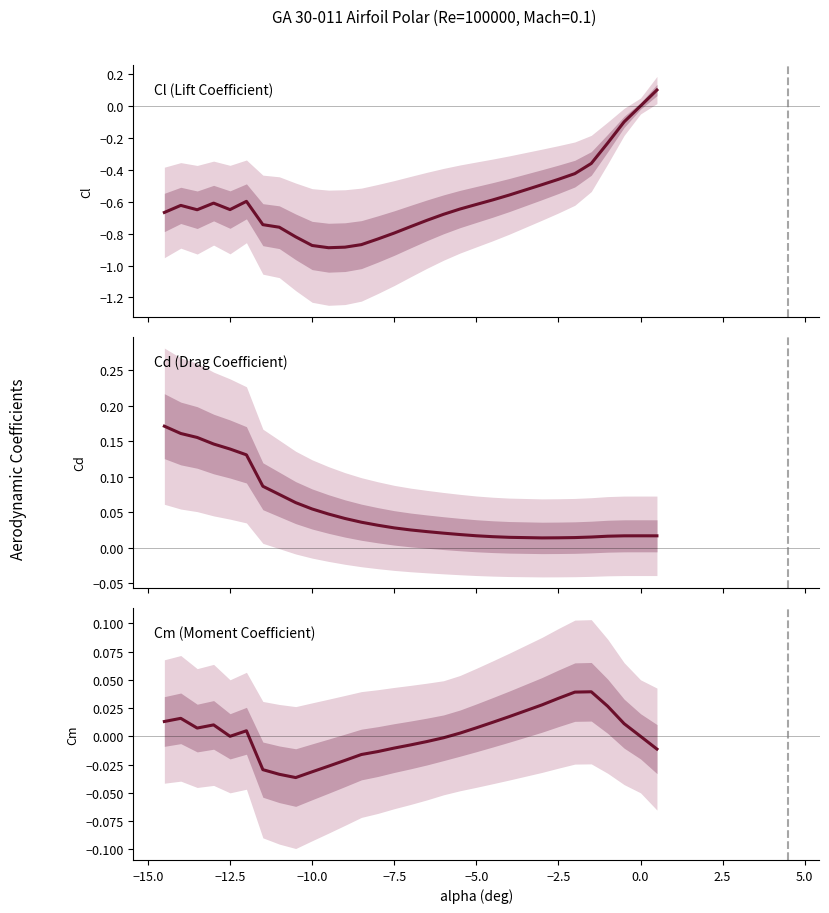

List the series in order of their peak value, lowest first.

Cm, Cl, Cd